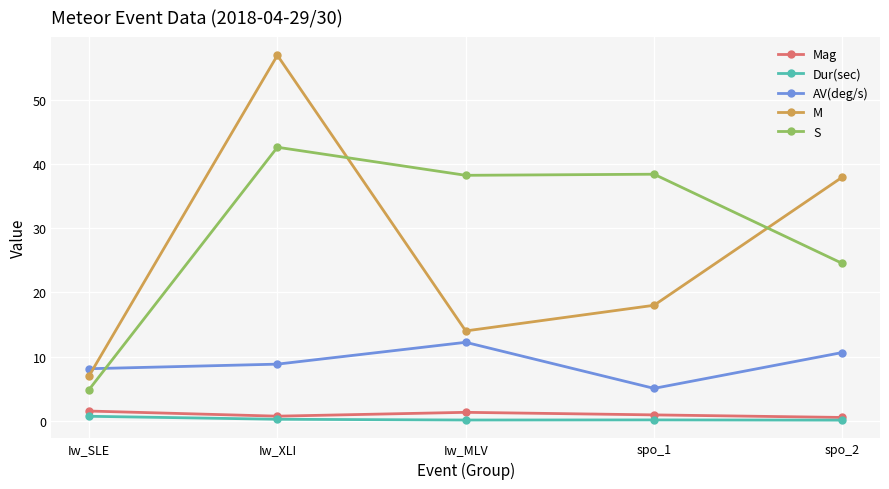

True or false: M and Dur(sec) cross at least once.

False